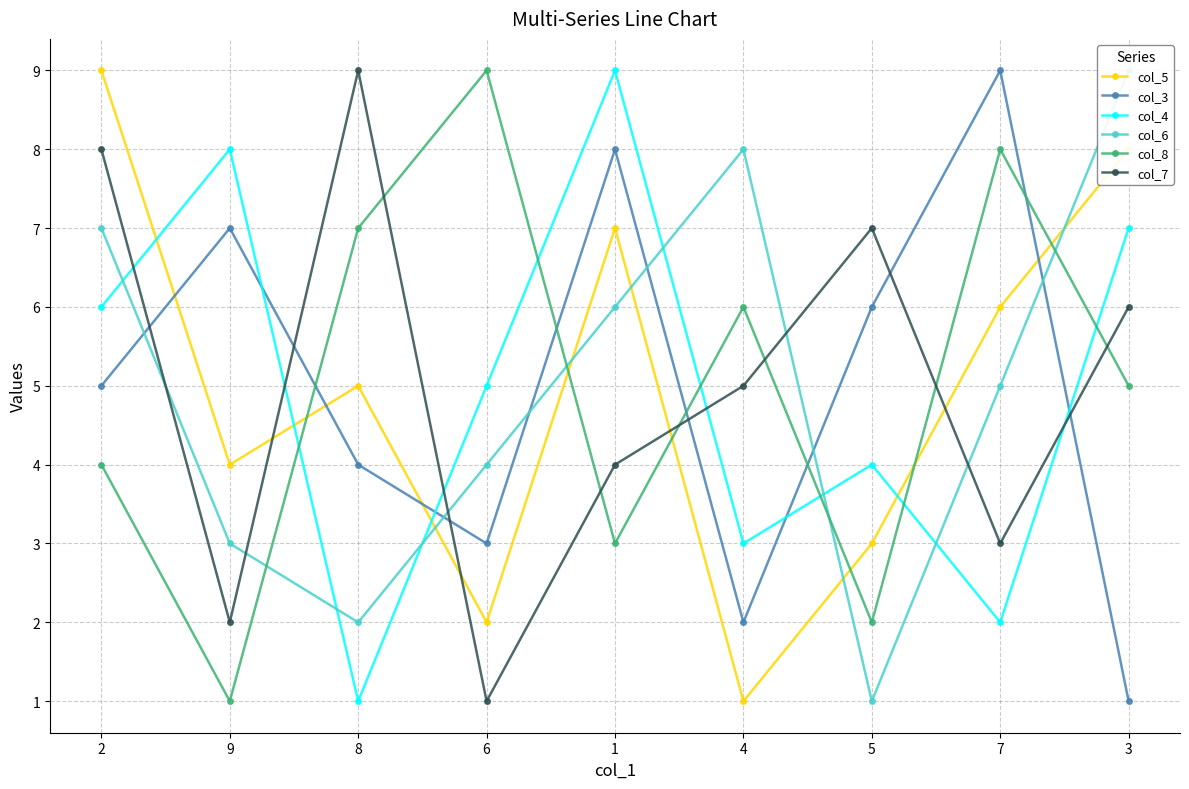

Where is col_7 nearest to the value 5?

4